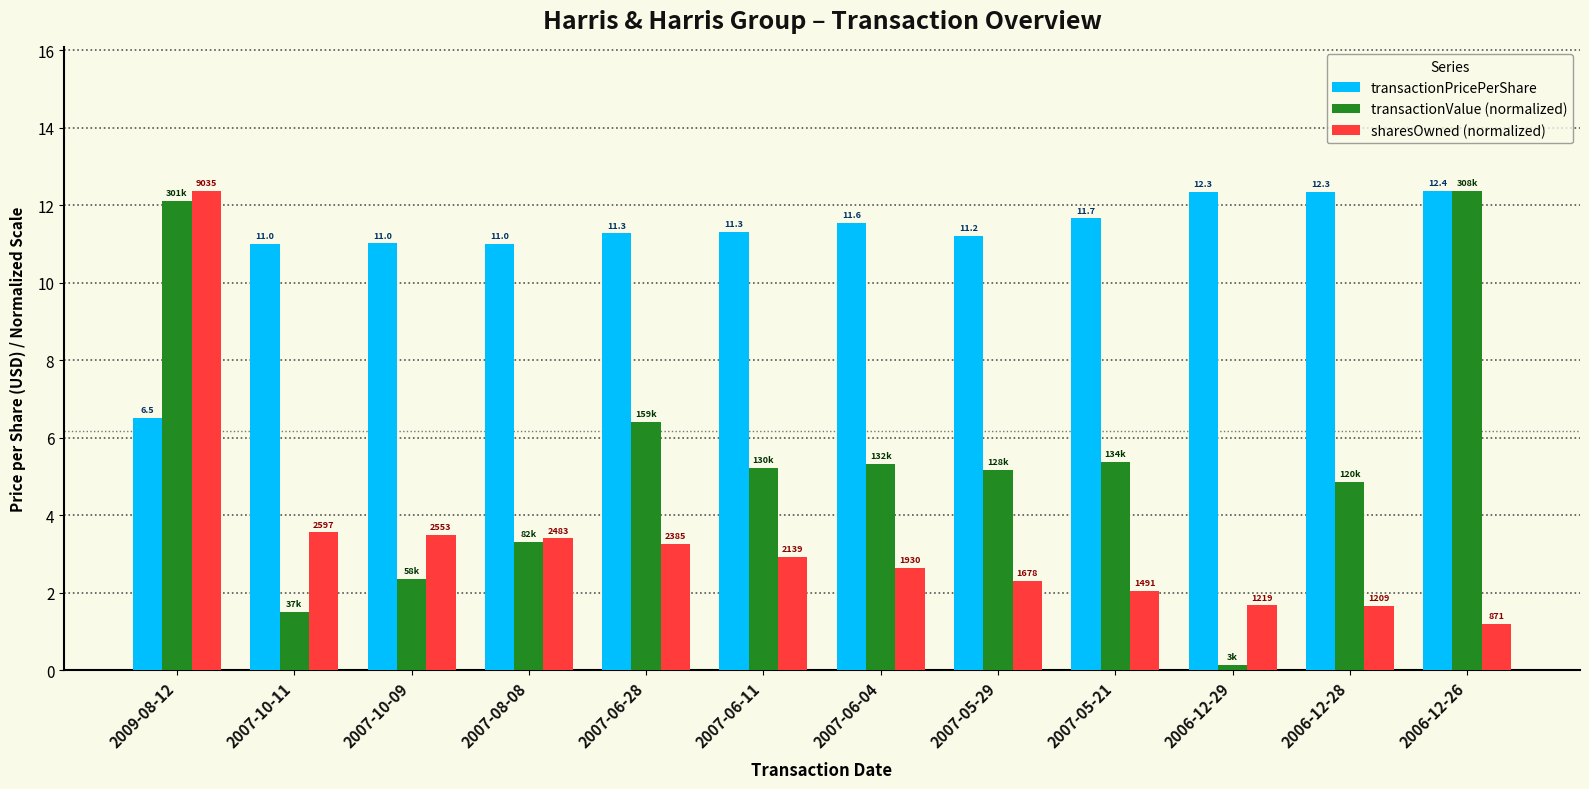

Read the sharesOwned (normalized) value at 2009-08-12.

12.4